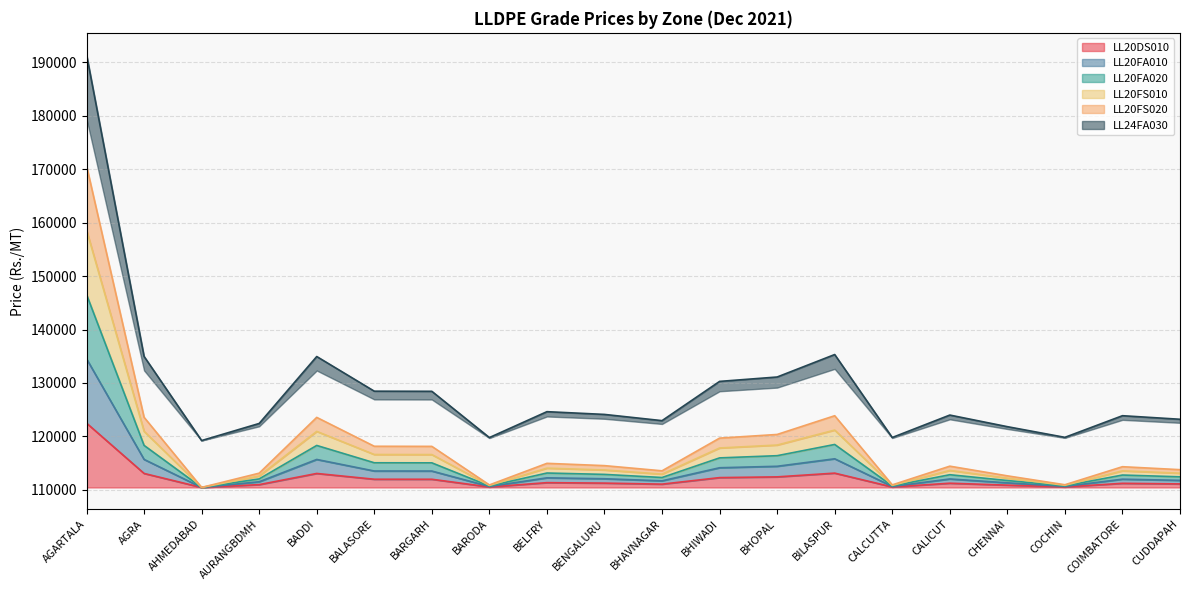

How many data points does each series have?

20